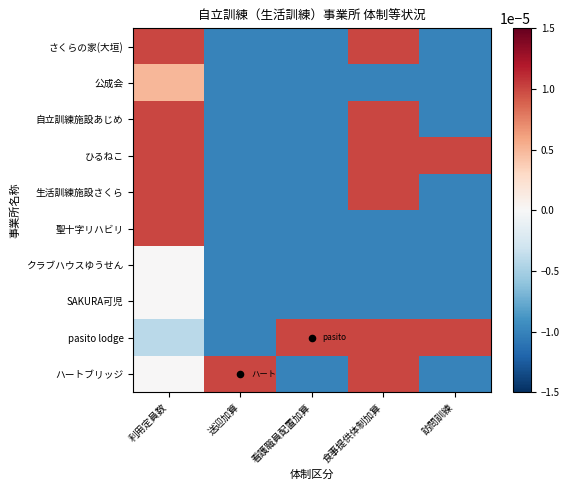

At which category is the sum across all series the highest?

利用定員数